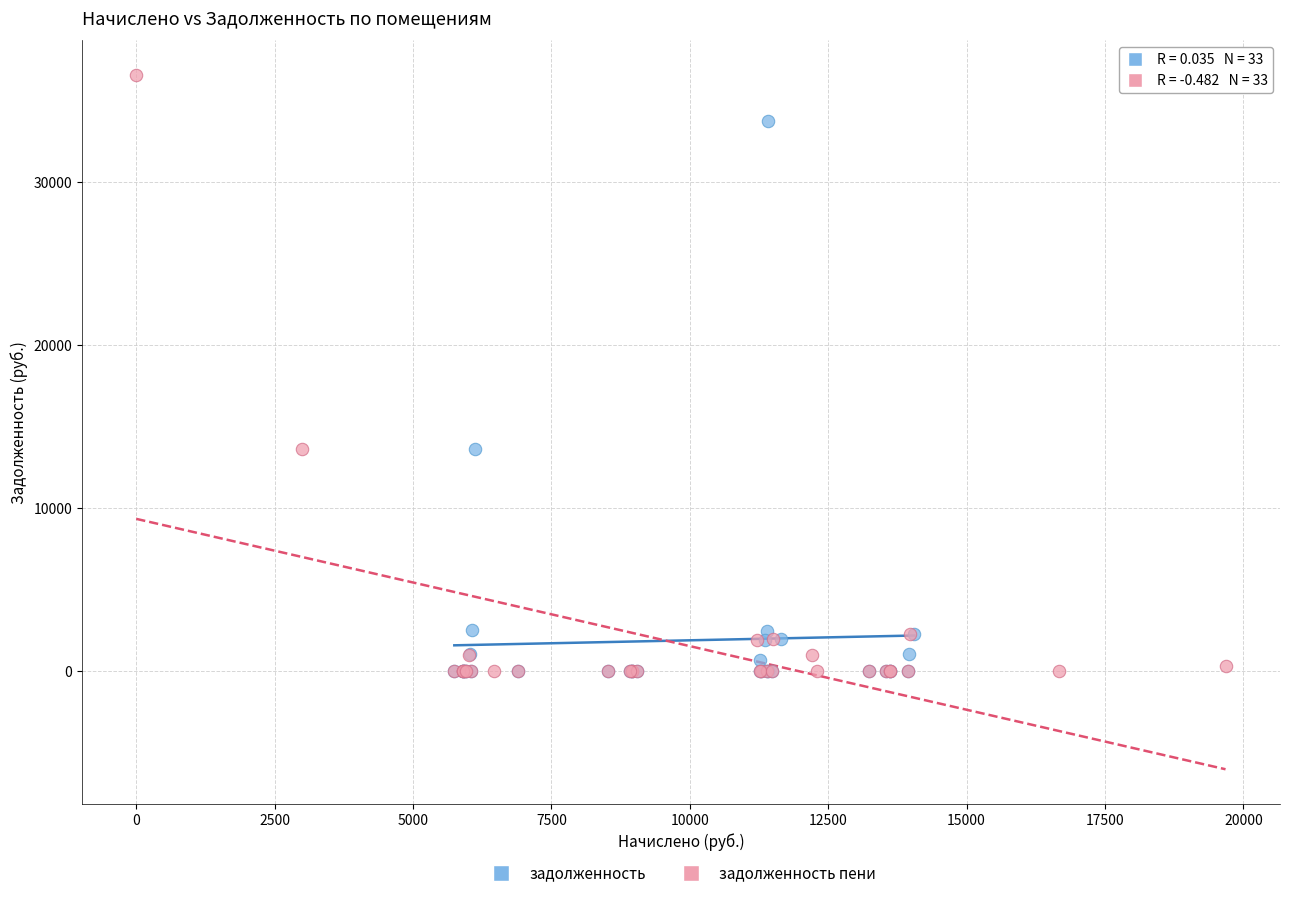

Which series has the largest Y range (max minus min)?

задолженность пени